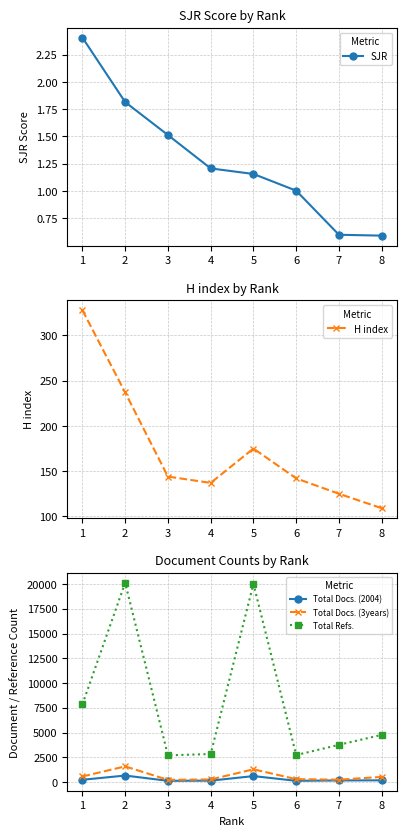

True or false: Total Docs. (3years) and SJR intersect in this chart.

False